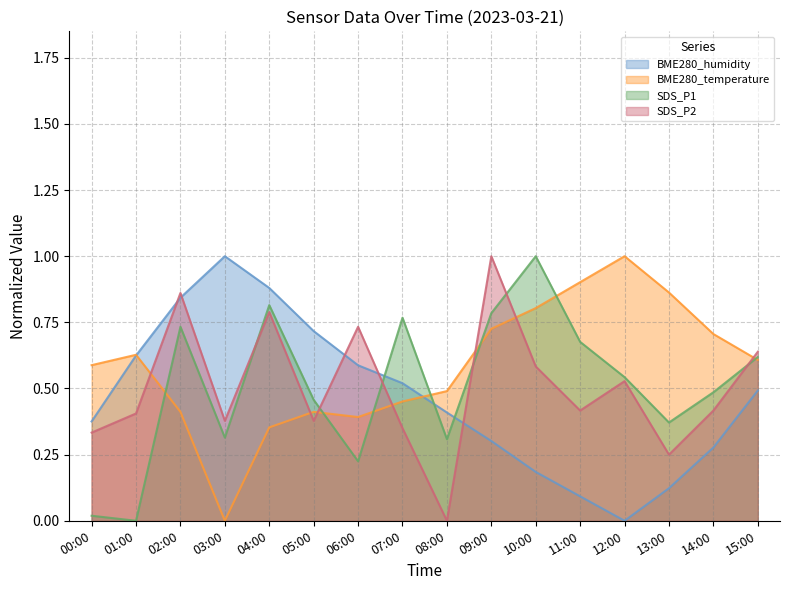

How many values in the SDS_P2 series exceed 0?

15